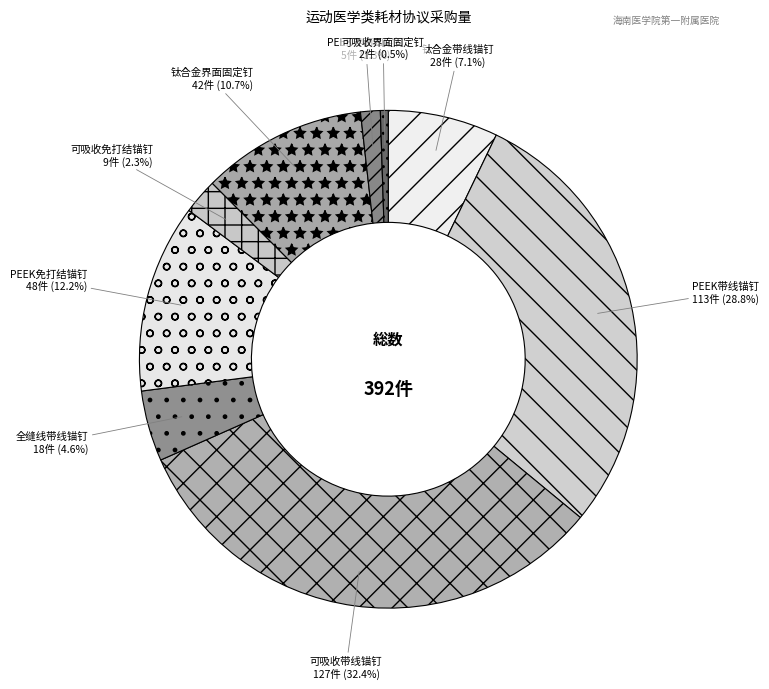

Is it true that 钛合金界面固定钉 is 1% of the pie?

False